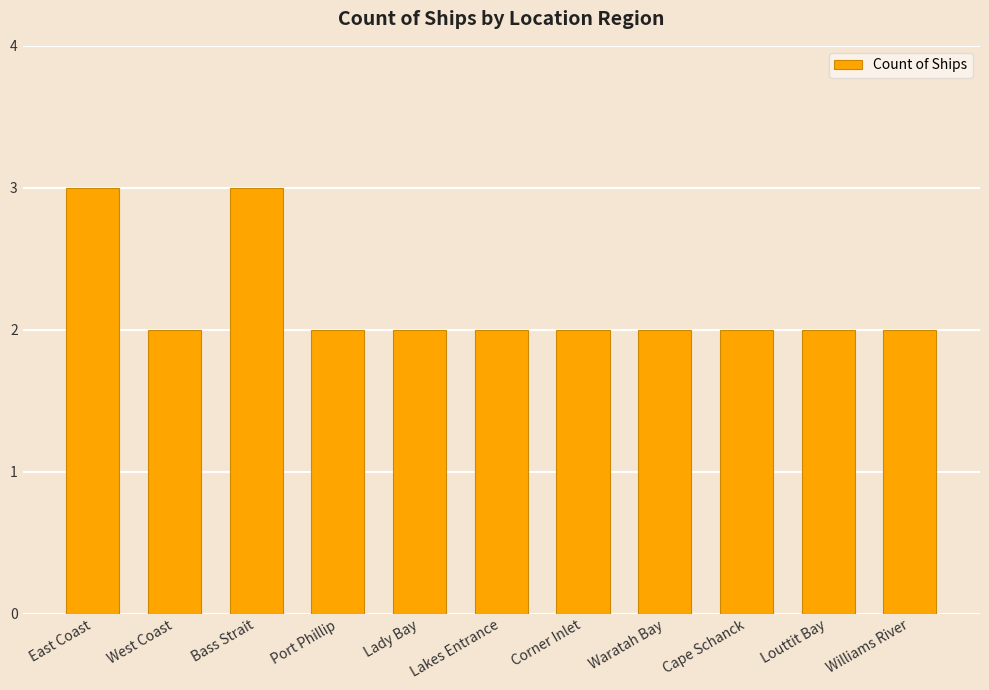

The chart shows a value of 2 at Port Phillip. True or false?

True